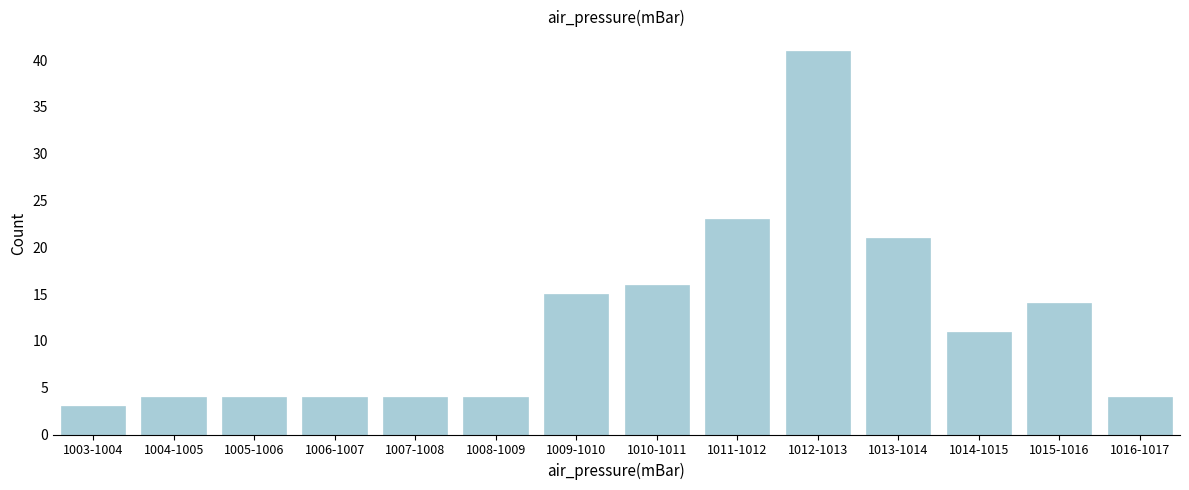

Reading left to right, list all the values displayed in this chart.

1003-1004=3	1004-1005=4	1005-1006=4	1006-1007=4	1007-1008=4	1008-1009=4	1009-1010=15	1010-1011=16	1011-1012=23	1012-1013=41	1013-1014=21	1014-1015=11	1015-1016=14	1016-1017=4